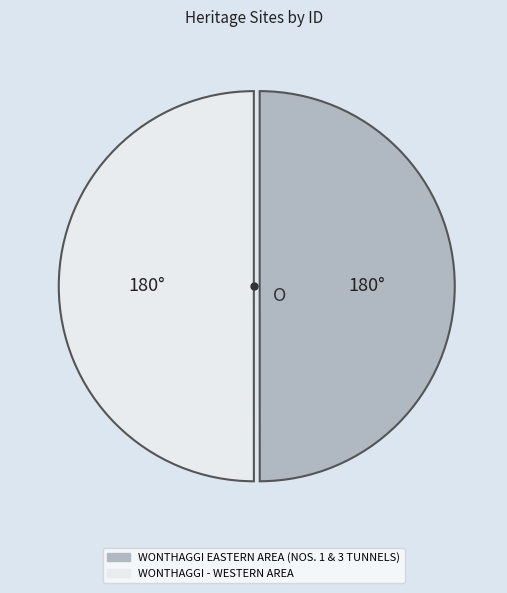

Approximately how many times larger is the value at WONTHAGGI EASTERN AREA (NOS. 1 & 3 TUNNELS) compared to WONTHAGGI - WESTERN AREA?

1.0